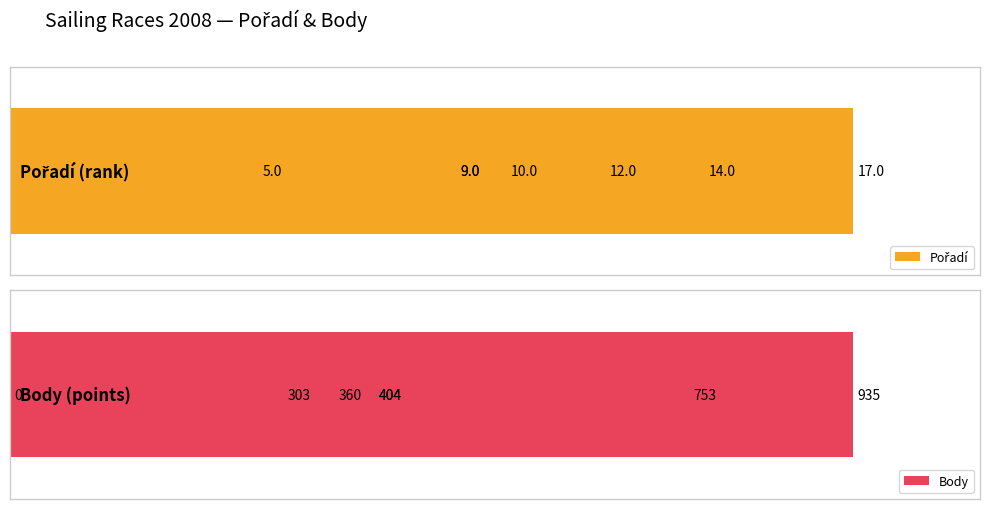

At how many categories does at least one series exceed 6?

7